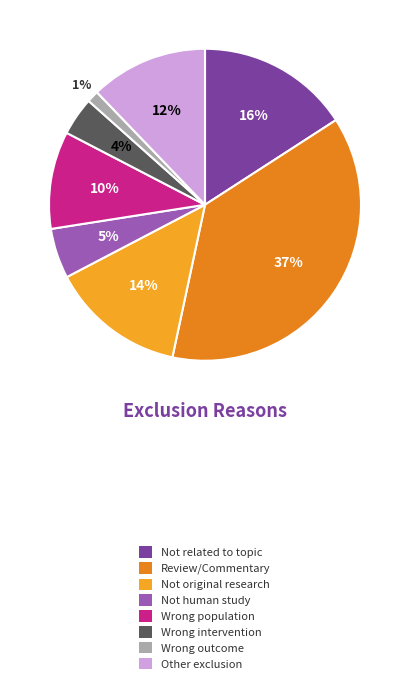

Count the number of slices in the pie.

8